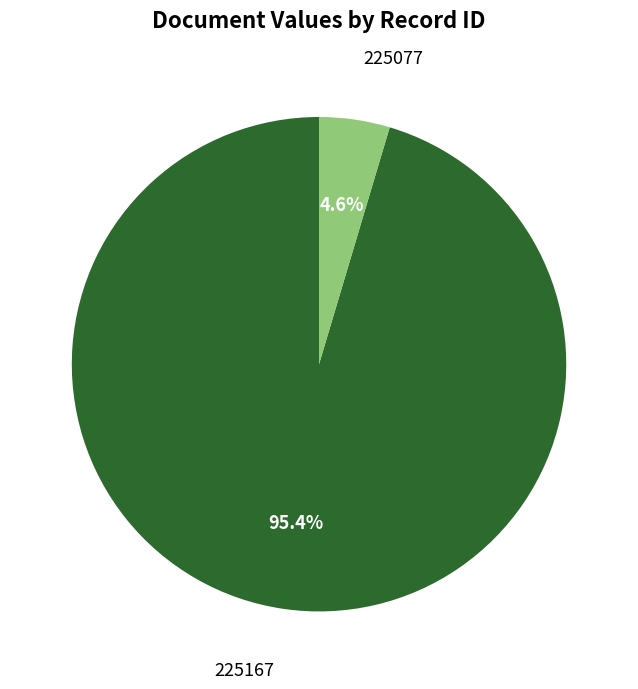

Is there any slice that represents more than half of the pie?

Yes